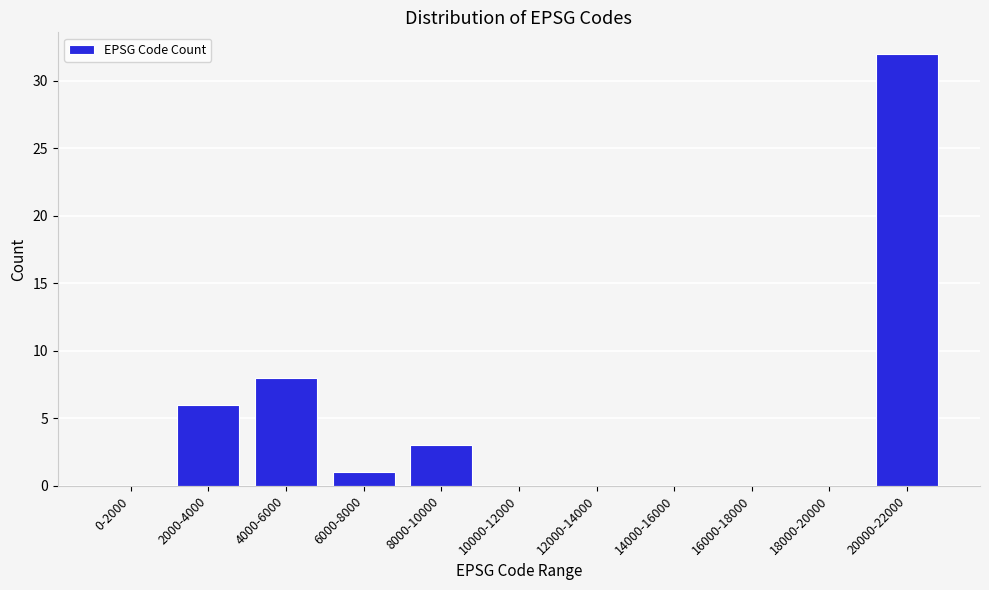

Reading left to right, list all the values displayed in this chart.

0-2000=0	2000-4000=6	4000-6000=8	6000-8000=1	8000-10000=3	10000-12000=0	12000-14000=0	14000-16000=0	16000-18000=0	18000-20000=0	20000-22000=32